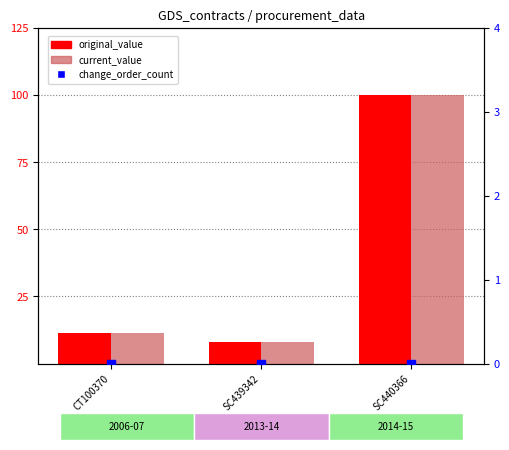

At how many categories does at least one series exceed 92?

1